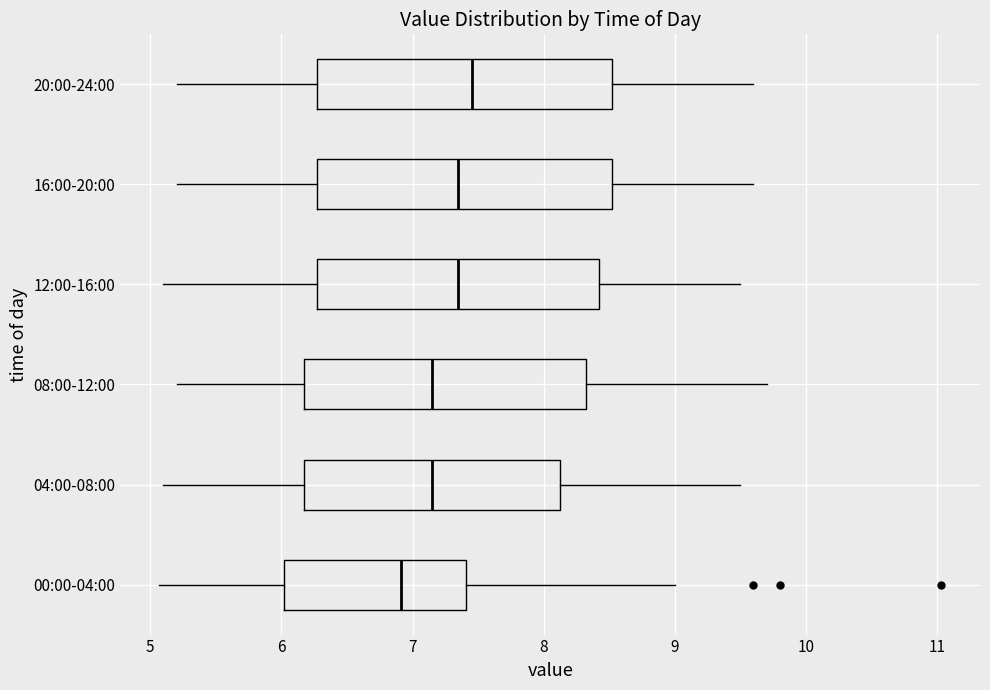

Which box's median line is the furthest to the left?

00:00-04:00